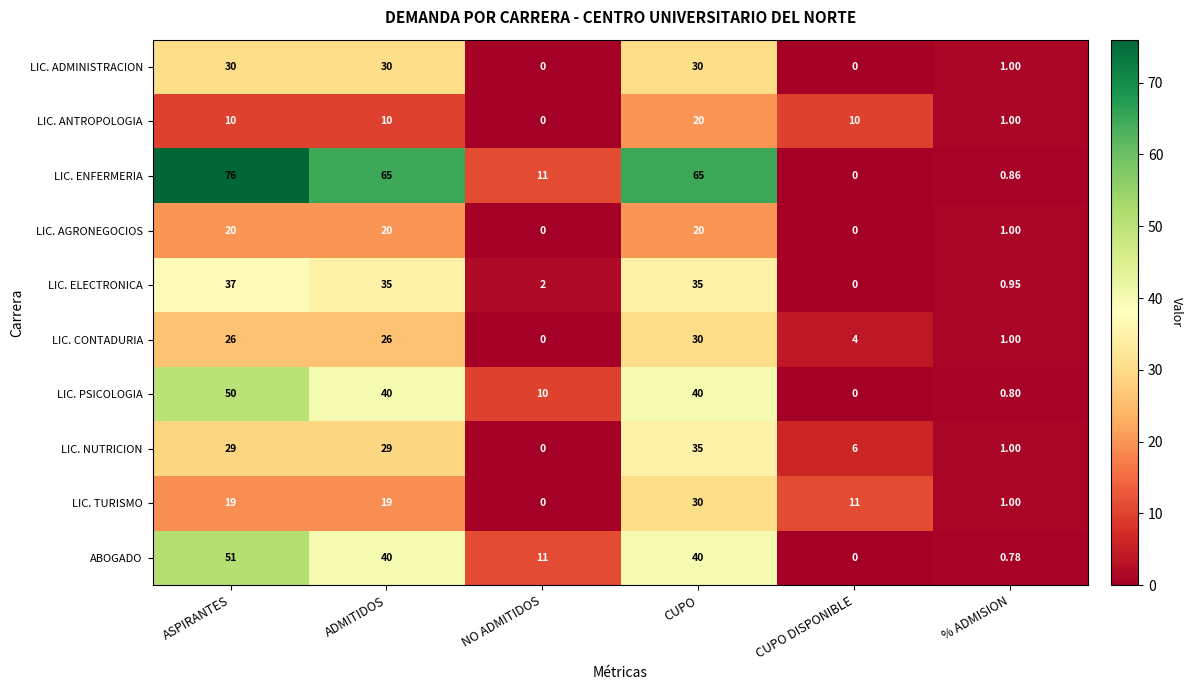

Which series changed the most between ASPIRANTES and NO ADMITIDOS?

LIC. ENFERMERIA